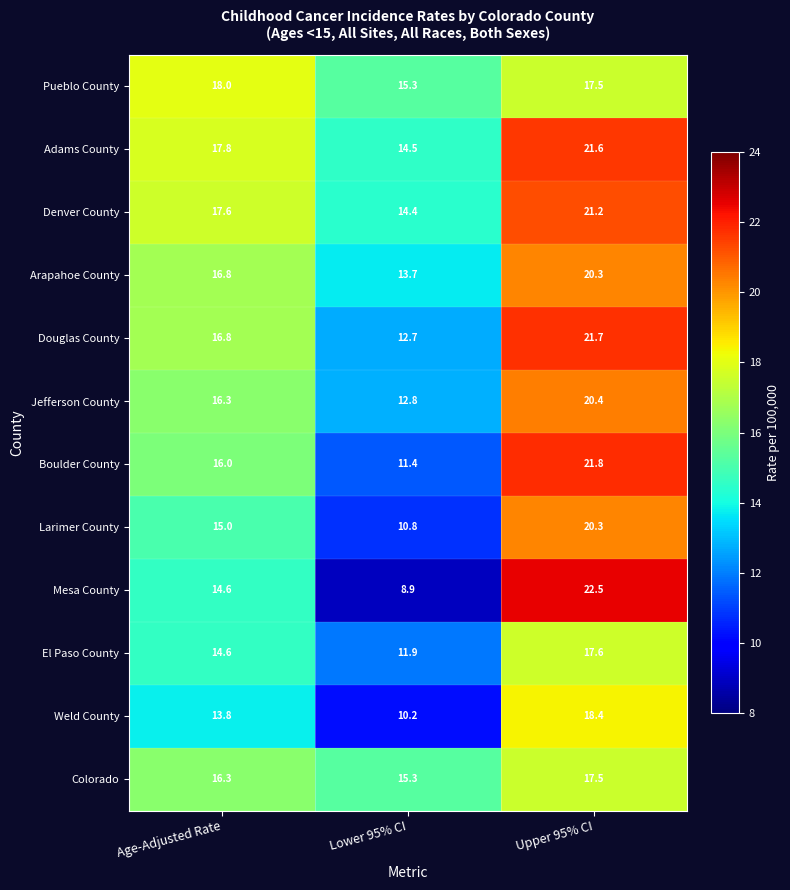

What is the total value across all series at Upper 95% CI?

240.8